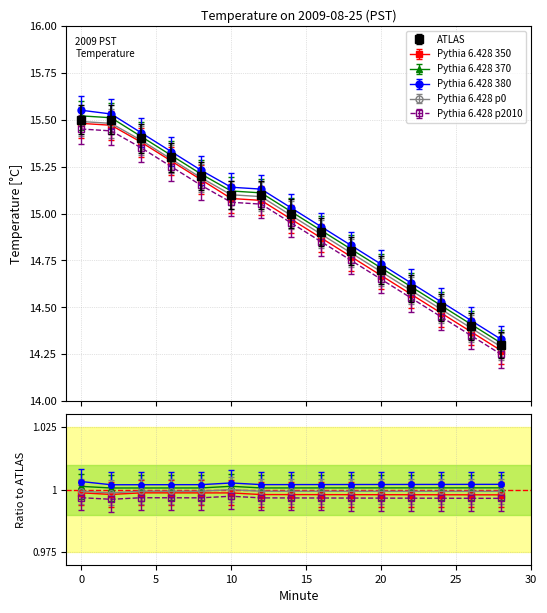

Which series has the largest range (max minus min)?

Pythia 6.428 380